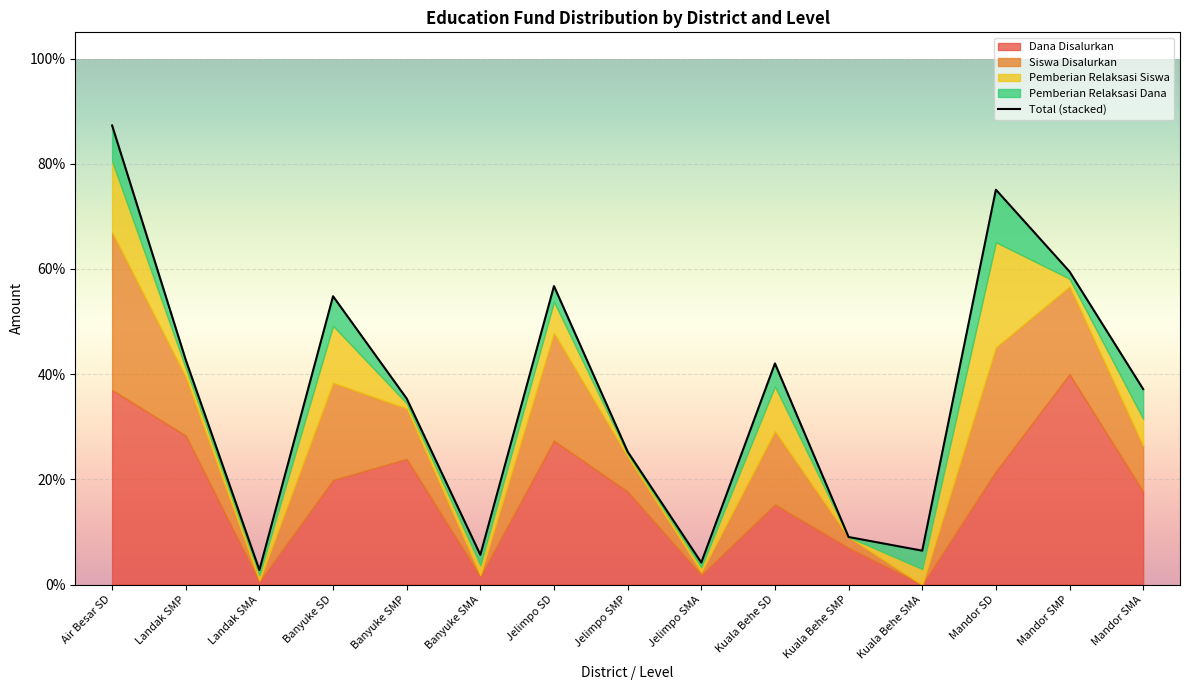

At which category does the chart reach its peak across all series?

Air Besar SD